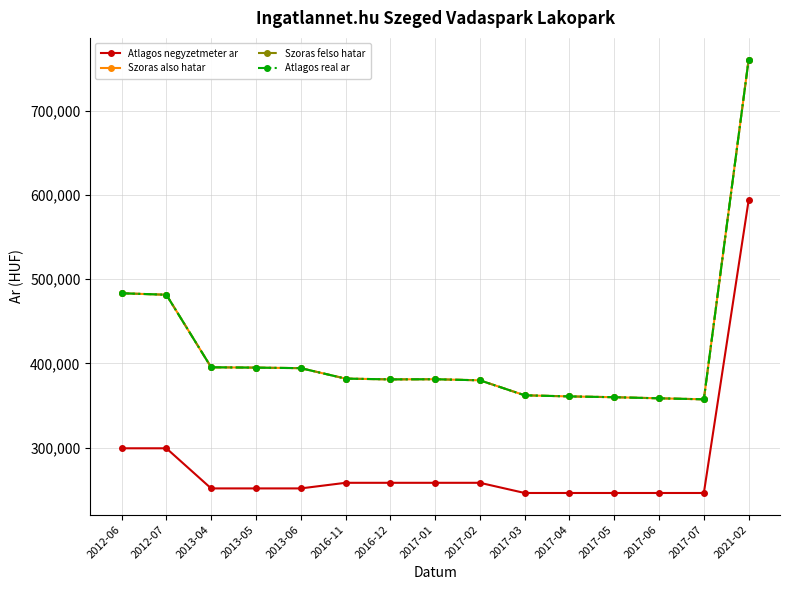

Which label corresponds to the smallest value in the chart?

2017-03